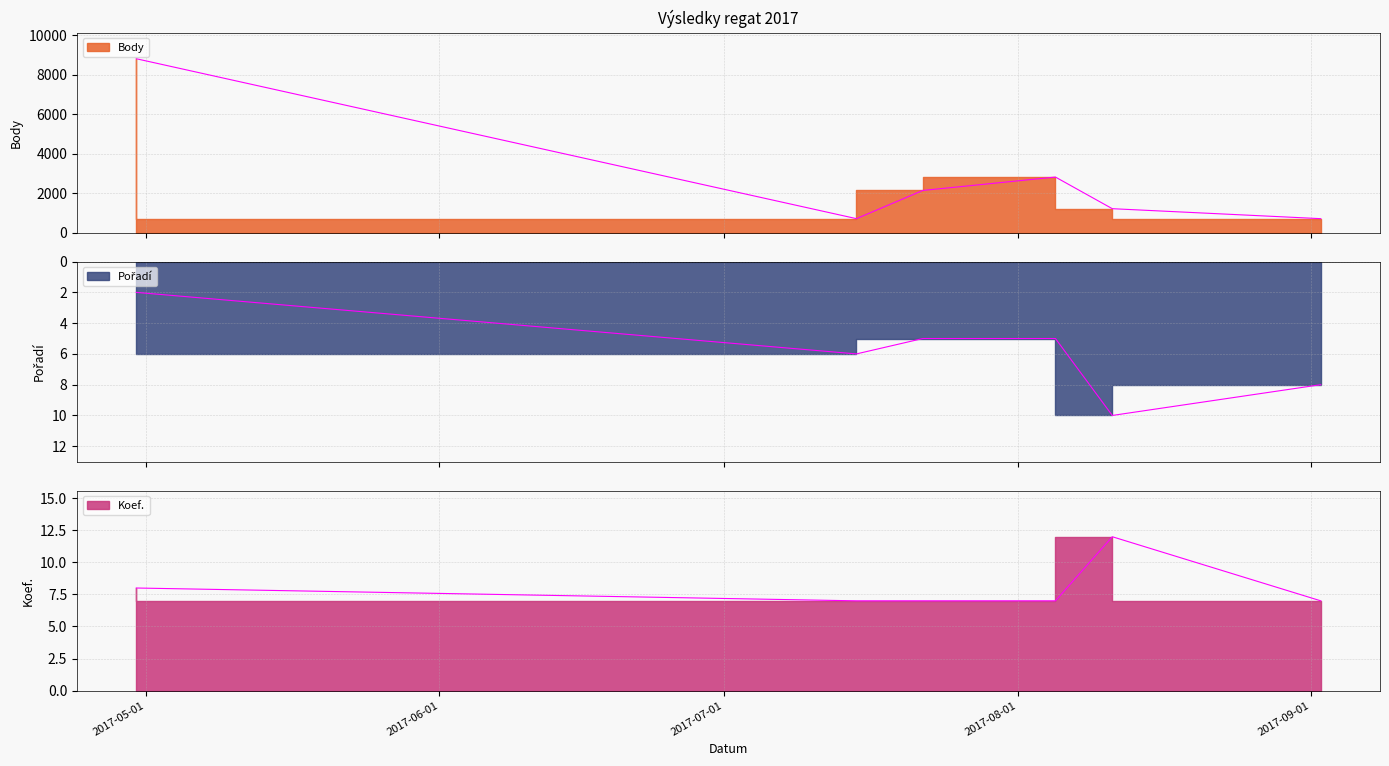

True or false: Body has a value of 8808 at 2017-04-30.

True